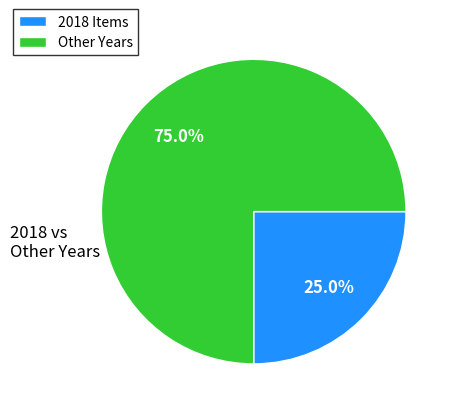

Is the sum of 2018 Items and Other Years greater than half?

Yes